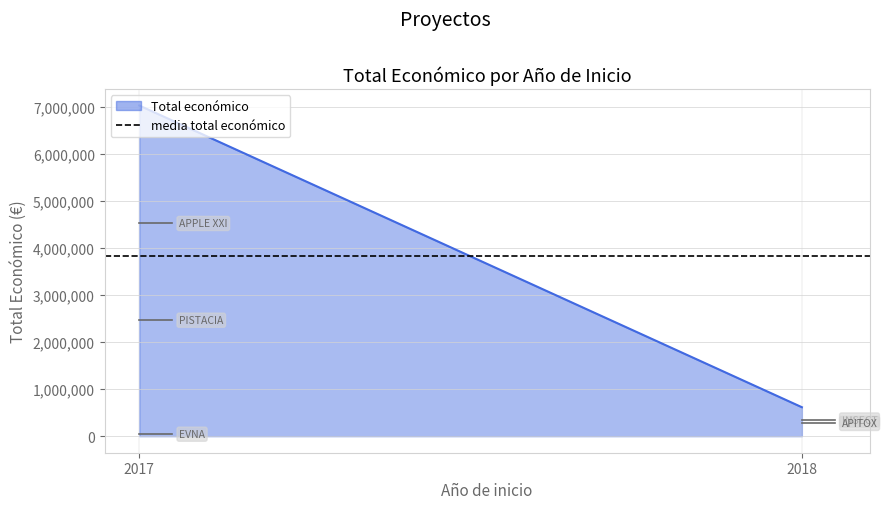

What is the highest value of the PISTACIA series?

2464572